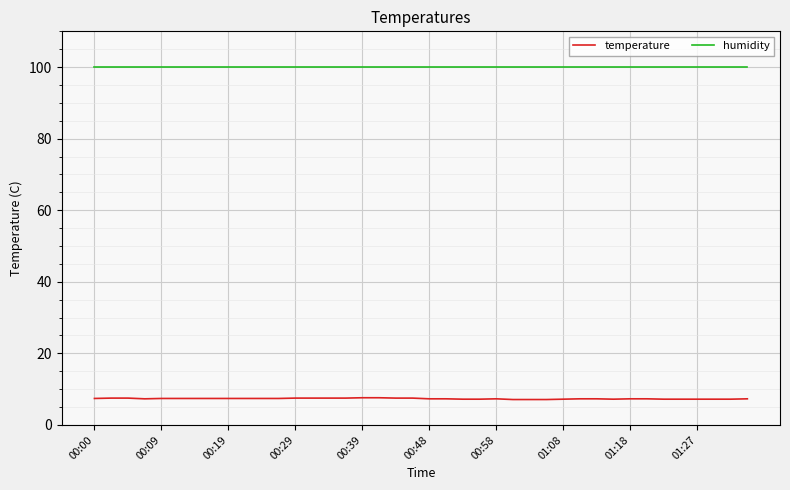

What is the maximum value for temperature?

7.6